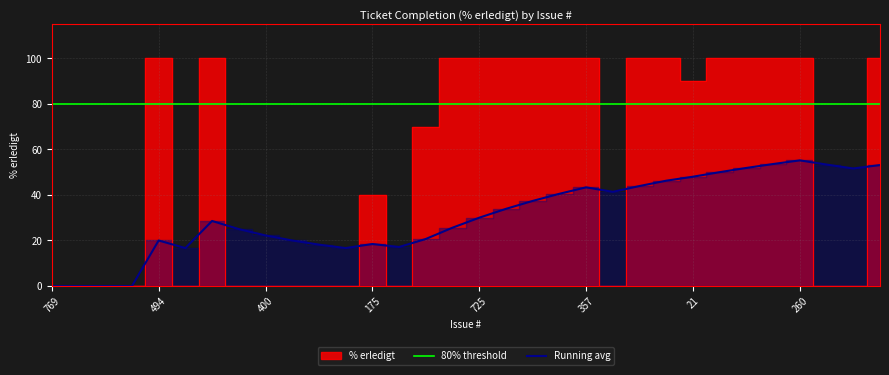

Where is the first local maximum?

494